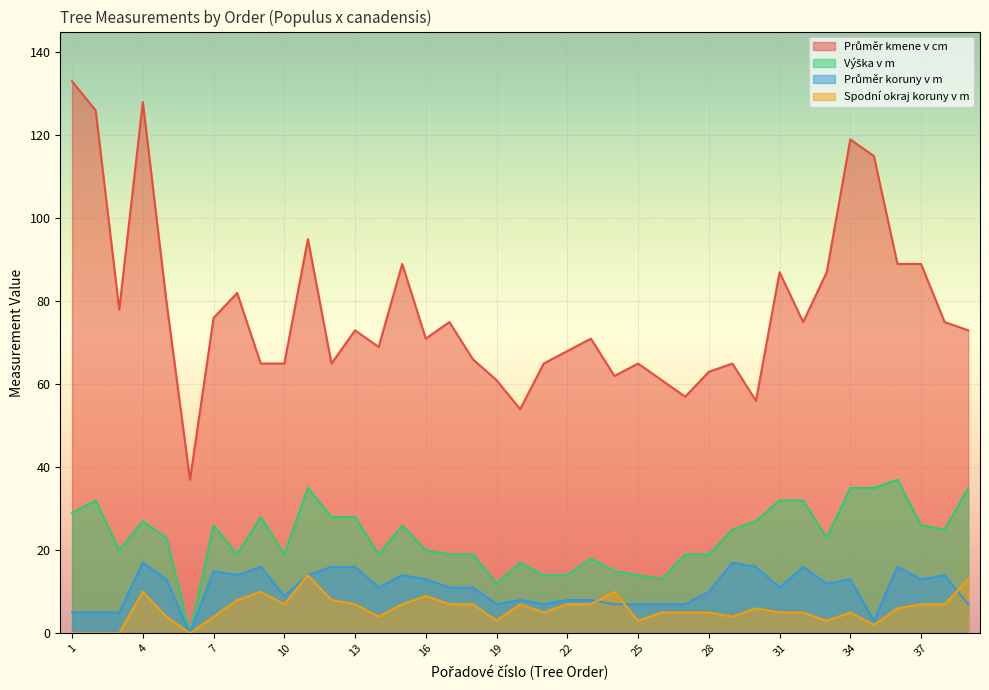

At which category does the chart reach its minimum across all series?

6